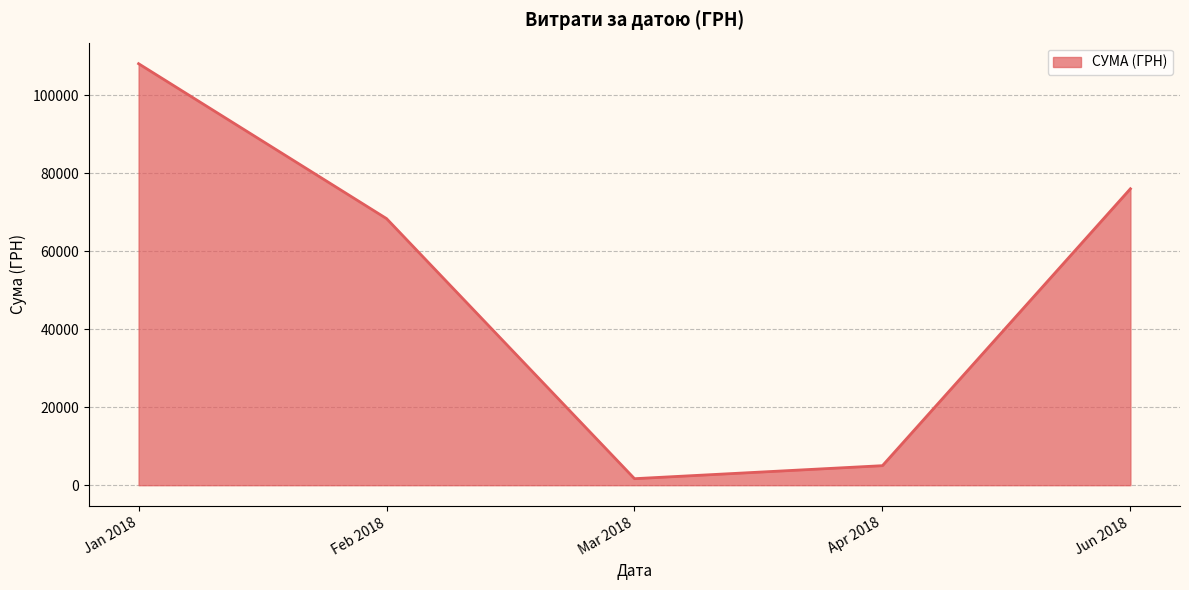

Reading right to left, what are all the values shown in this chart?

Jun 2018=75982.4	Apr 2018=5008.6	Mar 2018=1673.9	Feb 2018=68334.9	Jan 2018=108036.9